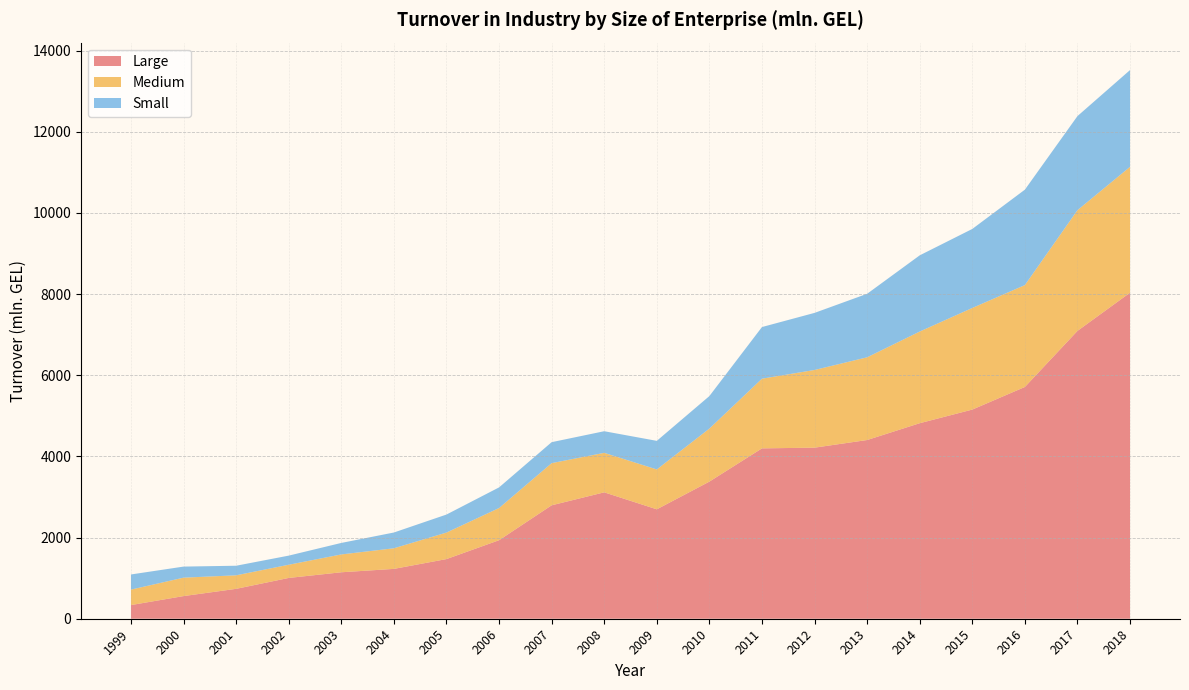

Reading right to left, transcribe all the data shown in this chart.

Large: 8033.0	7091.4	5710.3	5153.2	4817.3	4403.1	4214.9	4197.4	3378.4	2695.8	3114.2	2794.8	1934.5	1469.7	1228.0	1144.6	1005.0	736.5	557.9	336.4
Medium: 3101.4	2974.7	2510.2	2503.8	2258.6	2038.1	1914.2	1716.7	1306.7	982.4	973.0	1038.7	793.0	653.4	508.0	439.7	325.2	333.3	454.1	381.4
Small: 2384.1	2318.3	2351.3	1946.9	1877.5	1564.9	1406.5	1272.5	801.2	704.4	532.7	516.7	508.5	443.9	388.5	283.3	224.7	235.9	272.7	372.8